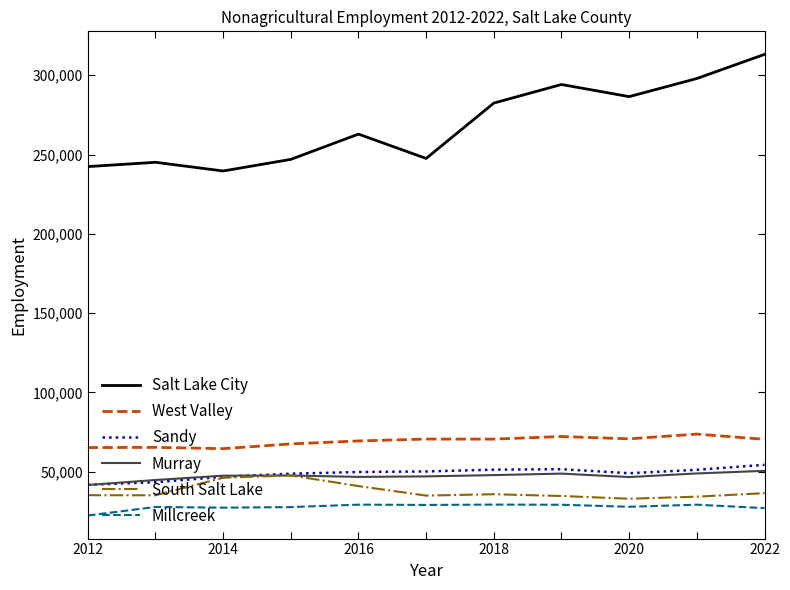

What is the lowest value of the Murray series?

41637